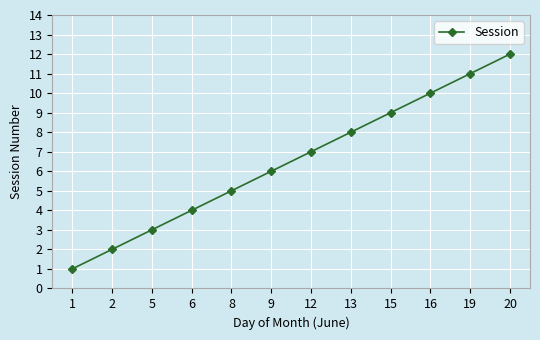

List the labels in order of value, smallest first.

1, 2, 5, 6, 8, 9, 12, 13, 15, 16, 19, 20